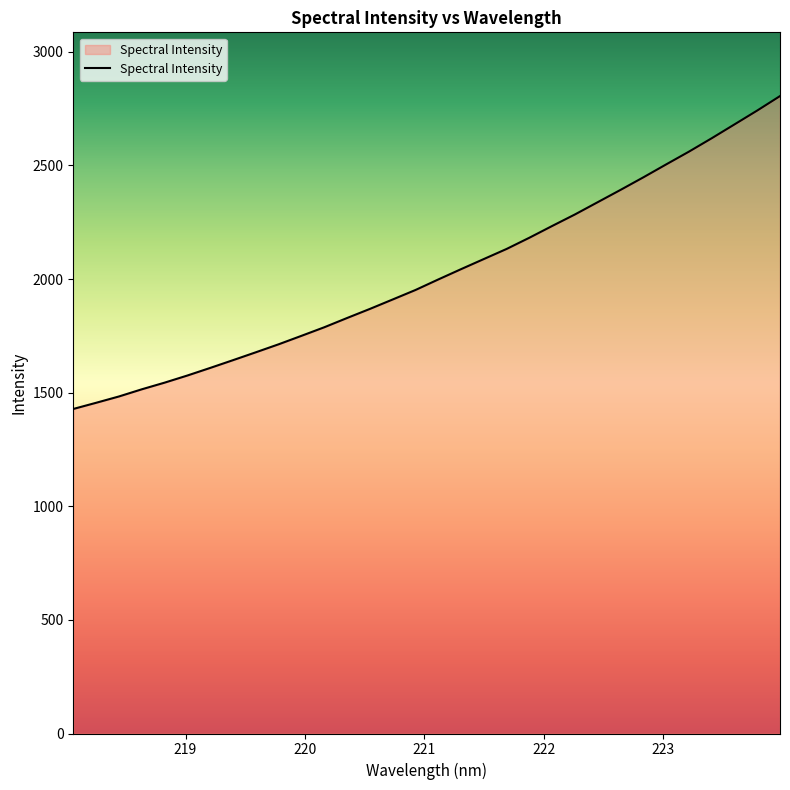

What is the difference between the maximum and minimum values?

1376.9